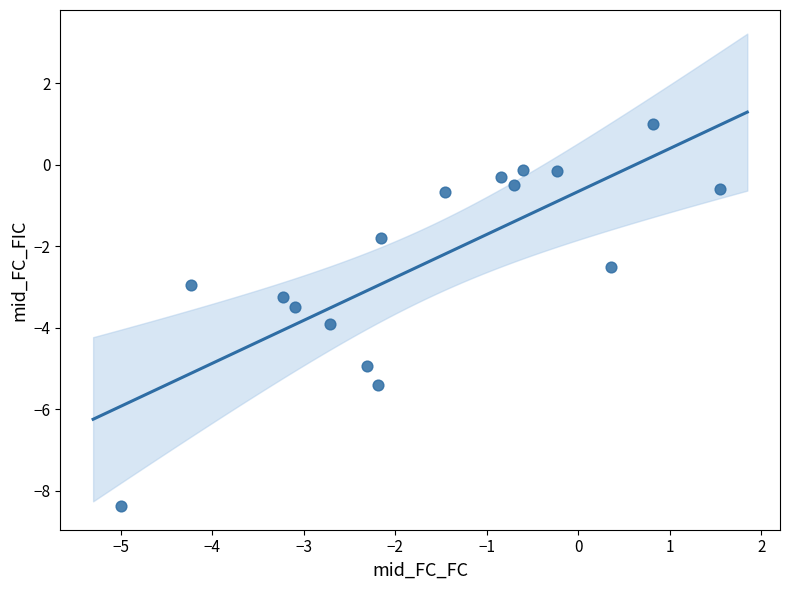

What is the range of X values (max minus min)?

6.5